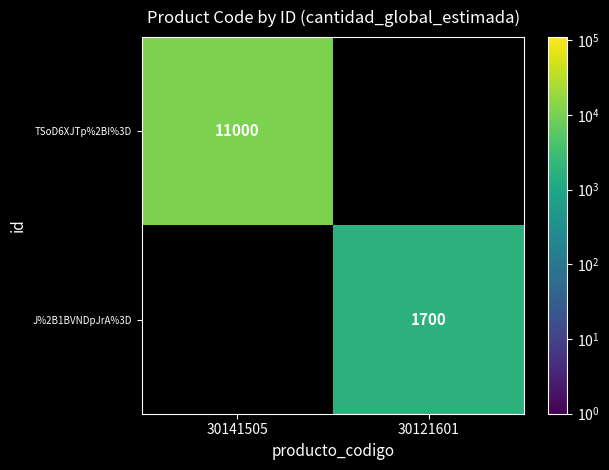

What is the maximum value shown in the chart?

11000.0